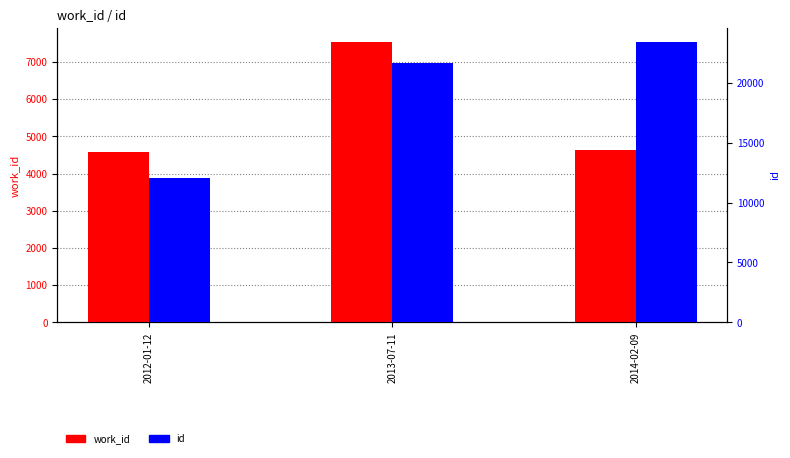

What is the difference between the second highest and minimum values in the id series?

9563